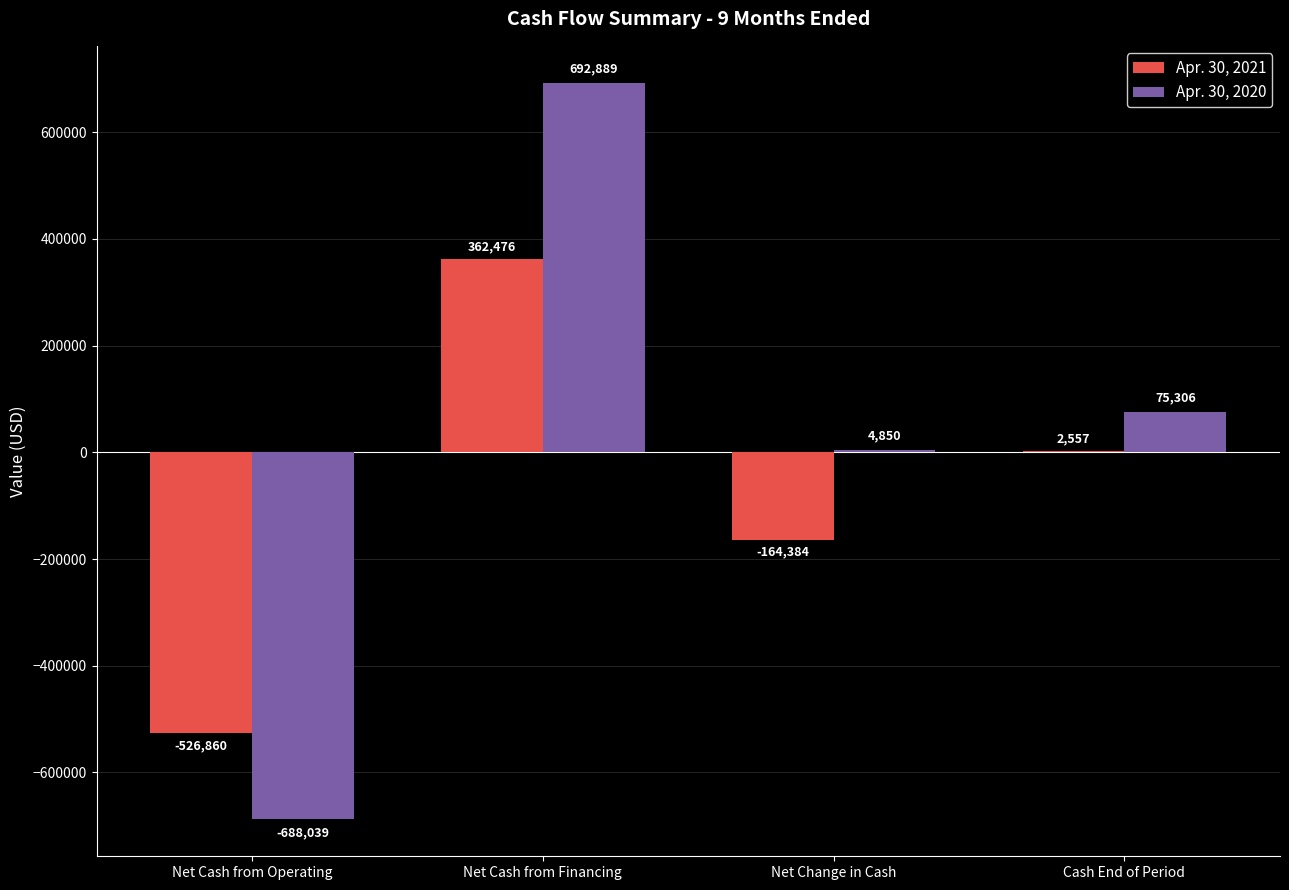

Are the bars horizontal?

No